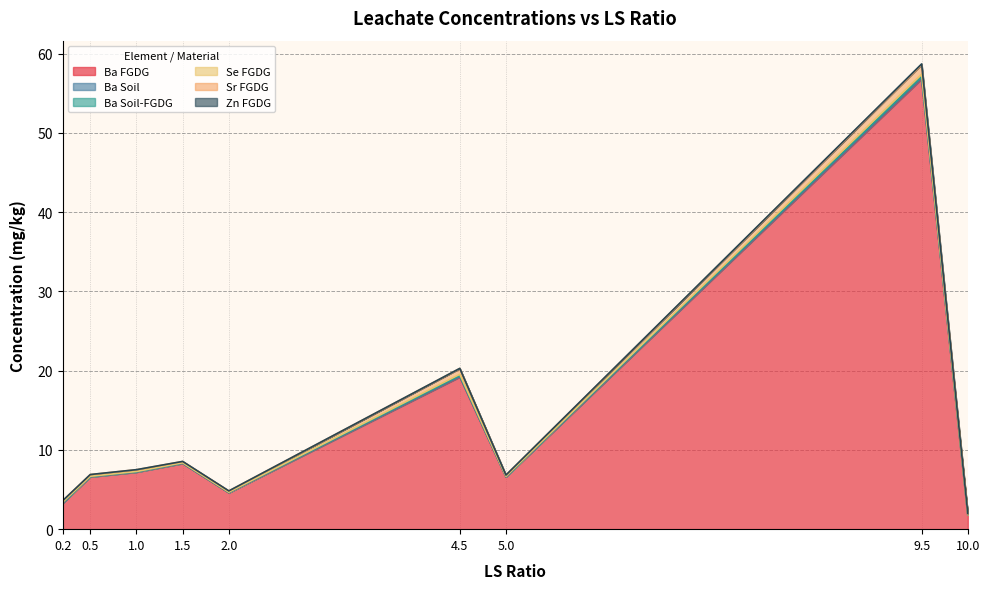

Count the Ba Soil-FGDG values in the range 0 to 1.

9